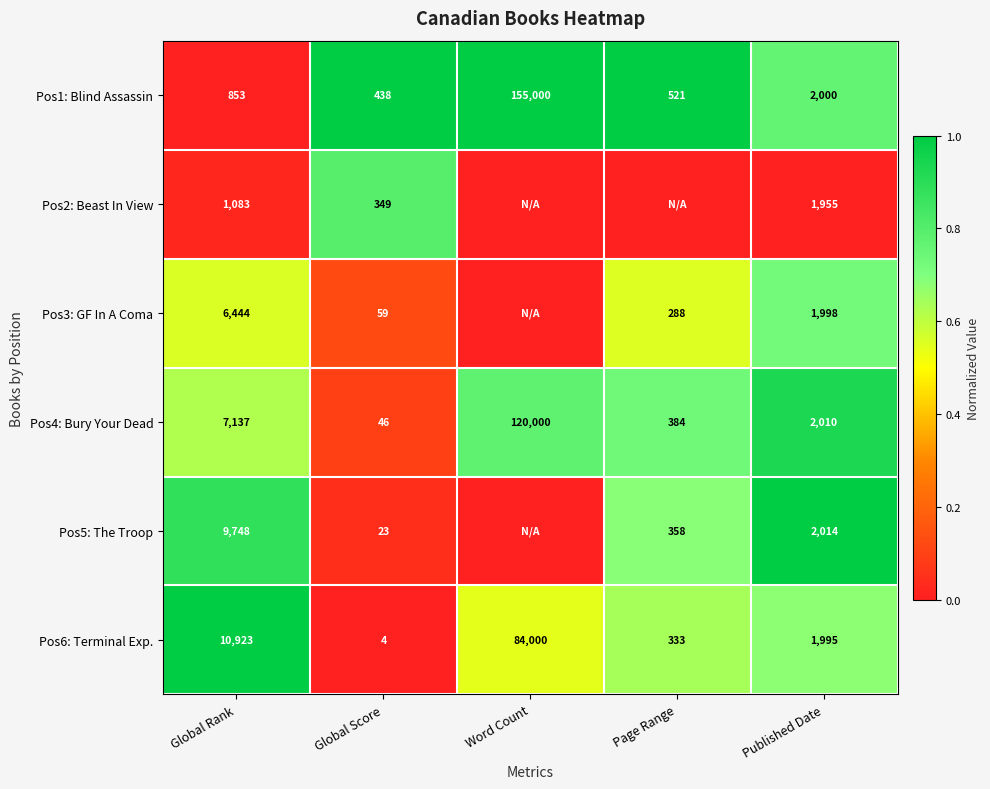

How many data points does each series have?

5